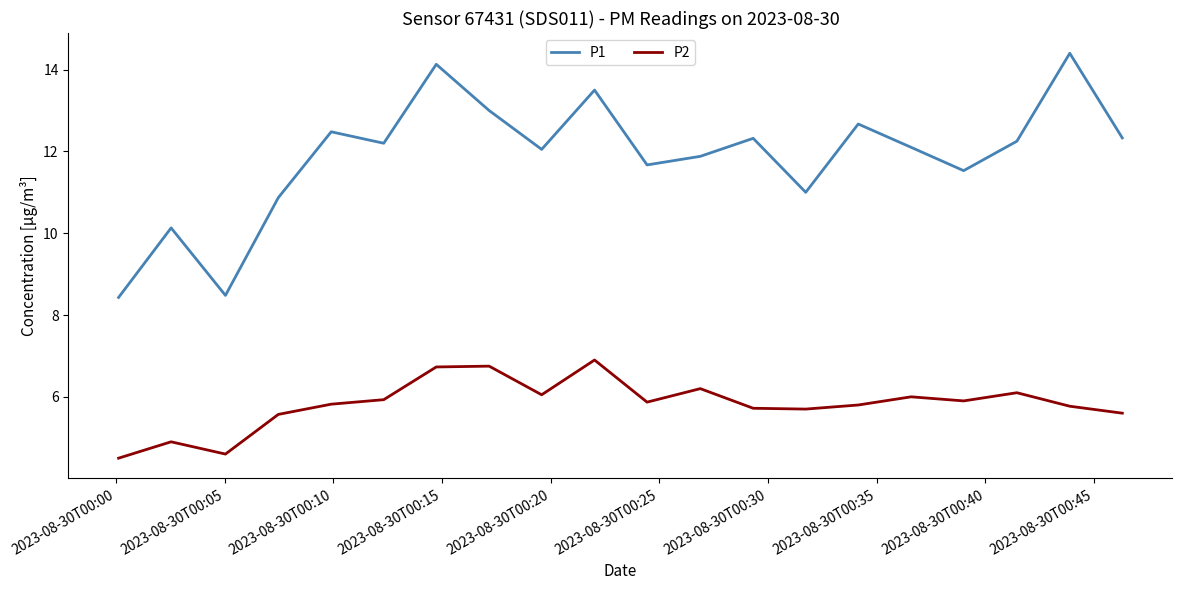

Which series has the largest total across all categories?

P1